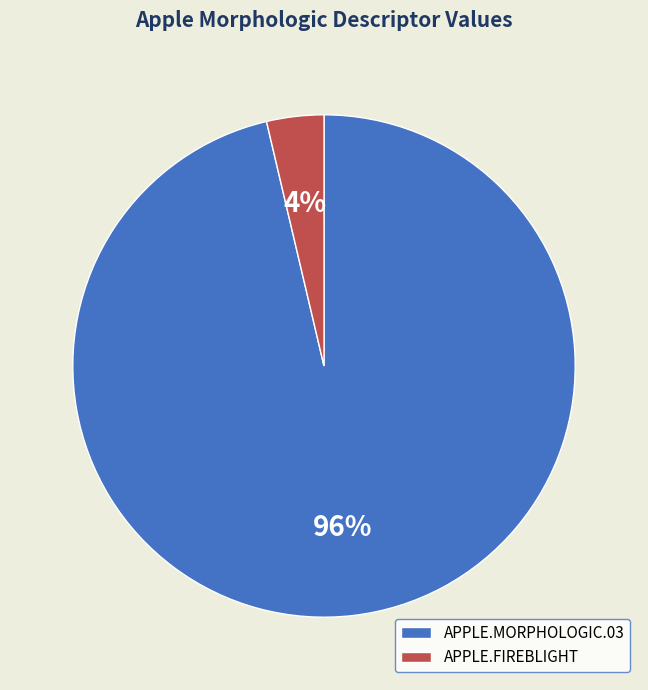

True or false: APPLE.FIREBLIGHT accounts for 4% of the total.

True